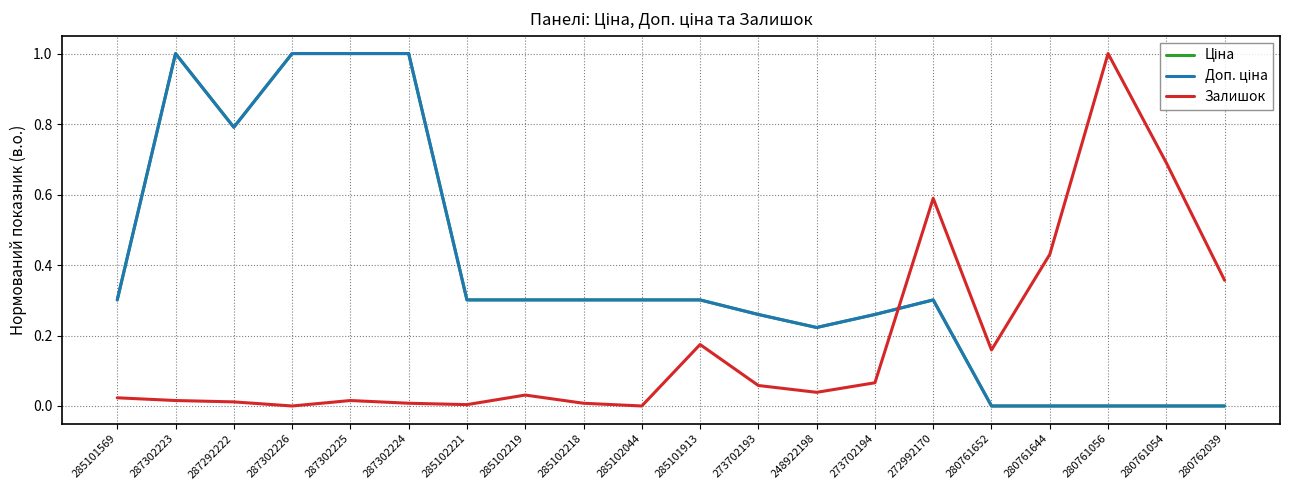

Does the chart have visible grid lines?

Yes